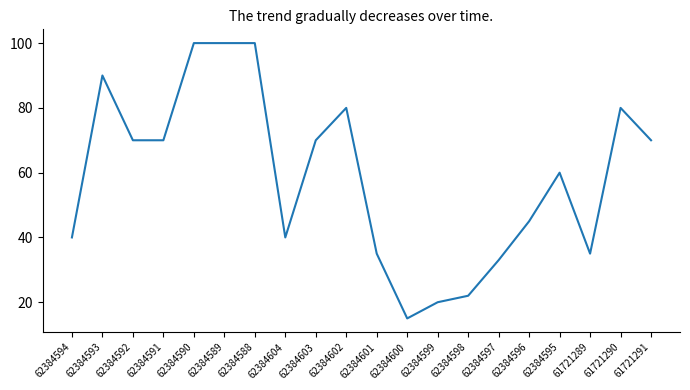

What is the difference between the second highest and minimum values?

85